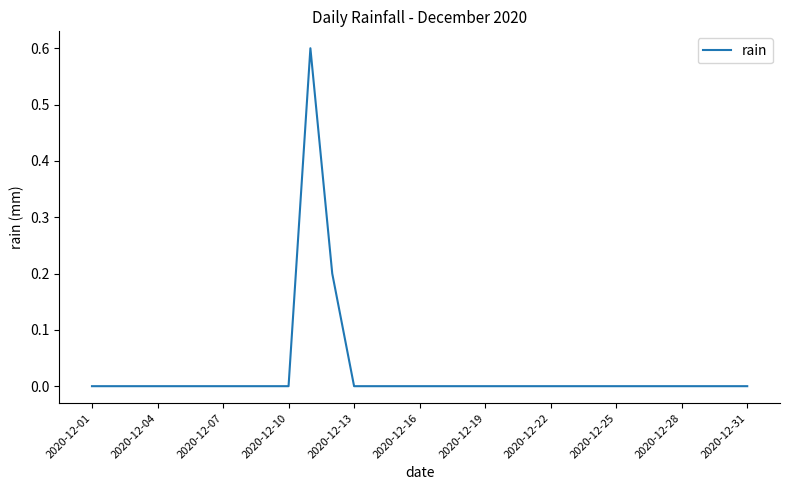

Reading left to right, what are all the values shown in this chart?

0.0	0.0	0.0	0.0	0.0	0.0	0.0	0.0	0.0	0.0	0.6	0.2	0.0	0.0	0.0	0.0	0.0	0.0	0.0	0.0	0.0	0.0	0.0	0.0	0.0	0.0	0.0	0.0	0.0	0.0	0.0